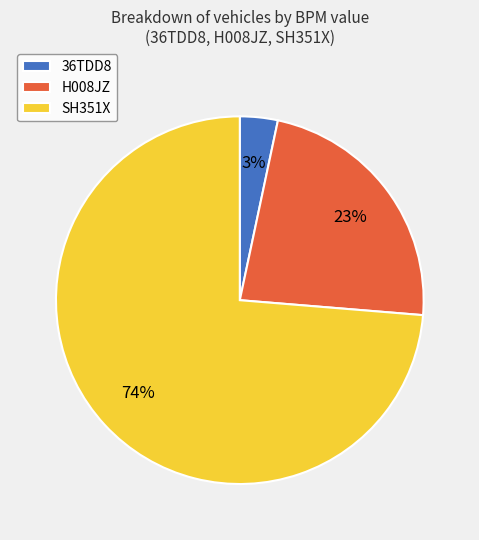

How many slices are in this pie chart?

3